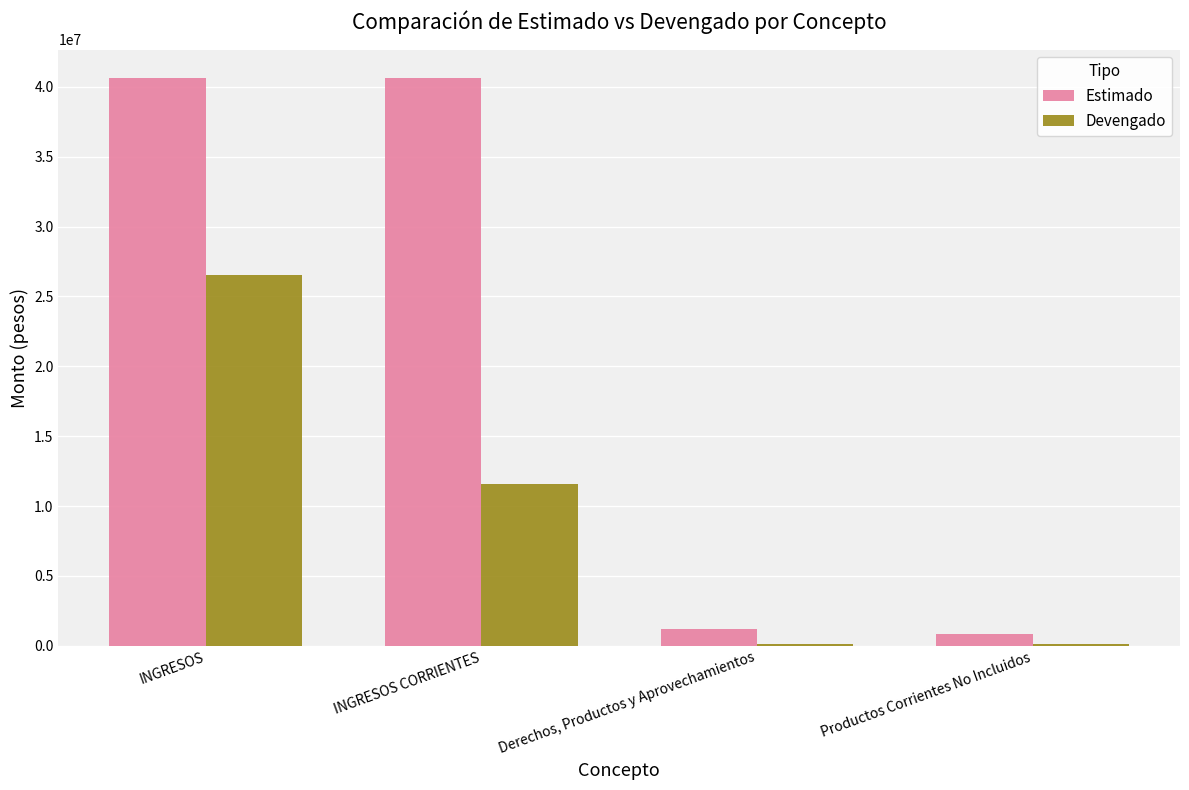

Is the value of Estimado at Derechos, Productos y Aprovechamientos greater than the value of Devengado at INGRESOS CORRIENTES?

No